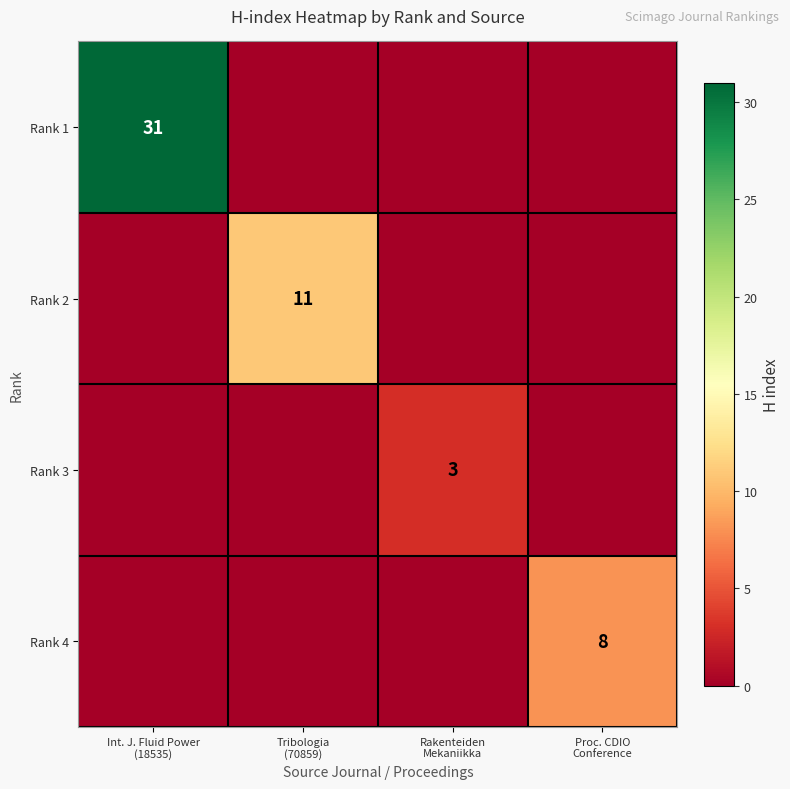

The Rank 2 series shows 0 at Rakenteiden Mekaniikka. True or false?

True